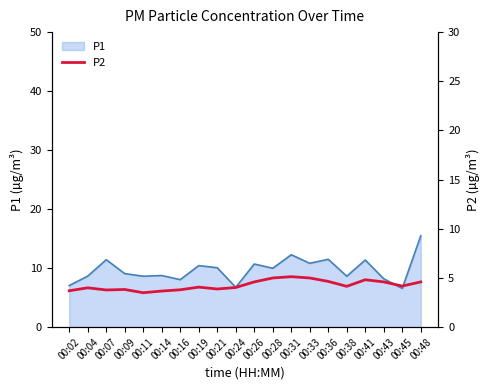

Is it true that P1 equals 8.6 at 00:11?

True